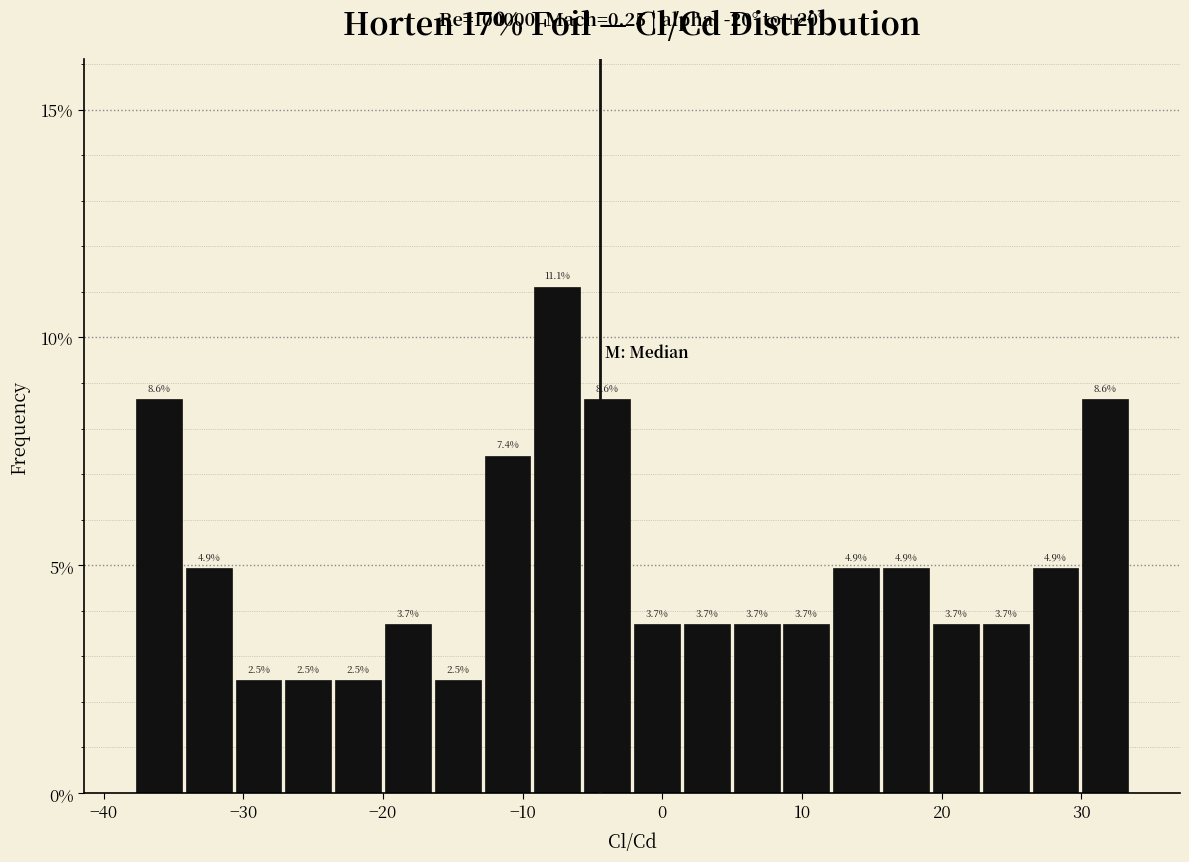

Read against the x-axis, roughly where is the centre of the tallest bar?

-8